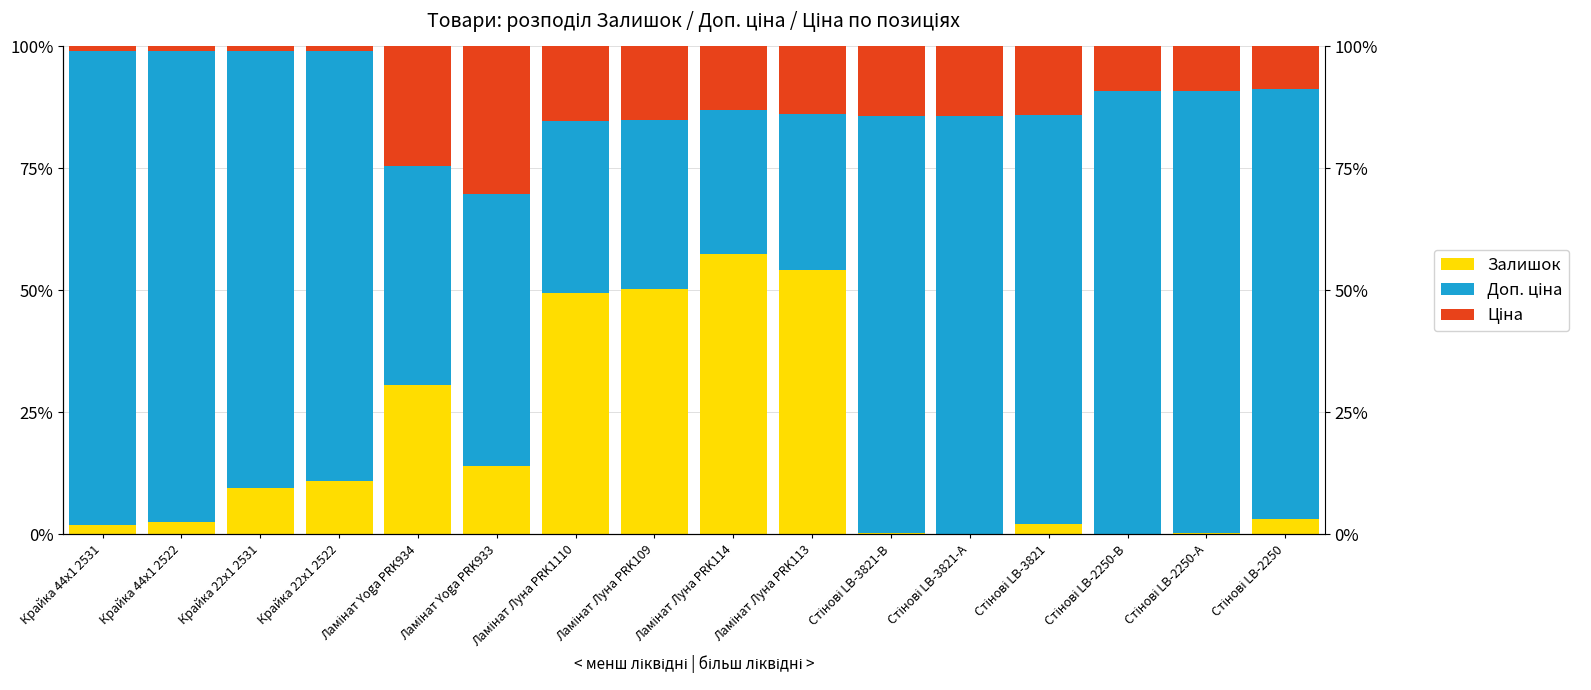

List the series in order of their peak value, lowest first.

Ціна, Залишок, Доп. ціна